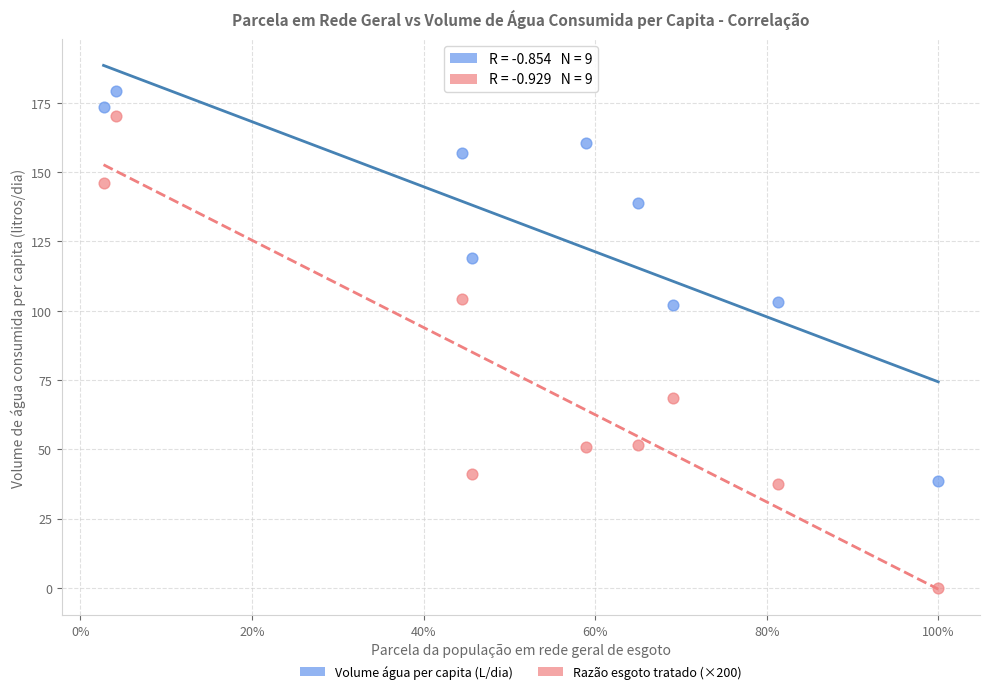

Which series has the widest spread of Y values?

Razão esgoto tratado (×200)